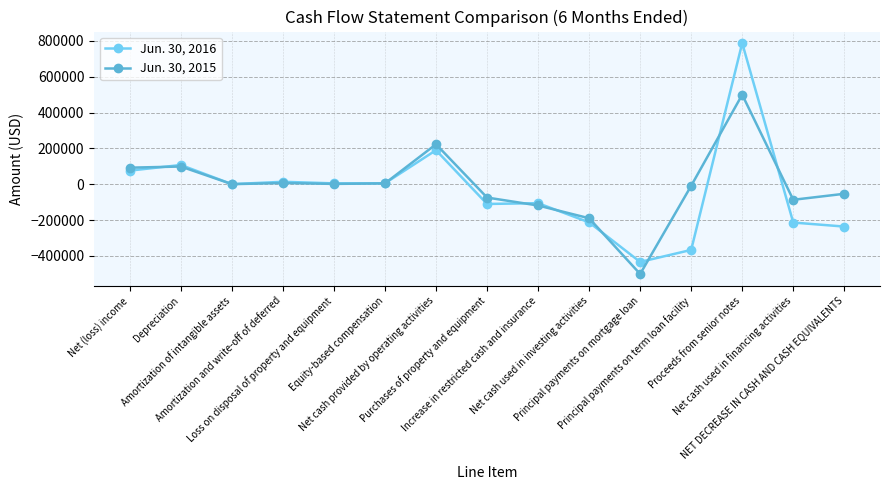

What is the sum of the Jun. 30, 2015 values at Principal payments on term loan facility and Principal payments on mortgage loan?

-509314